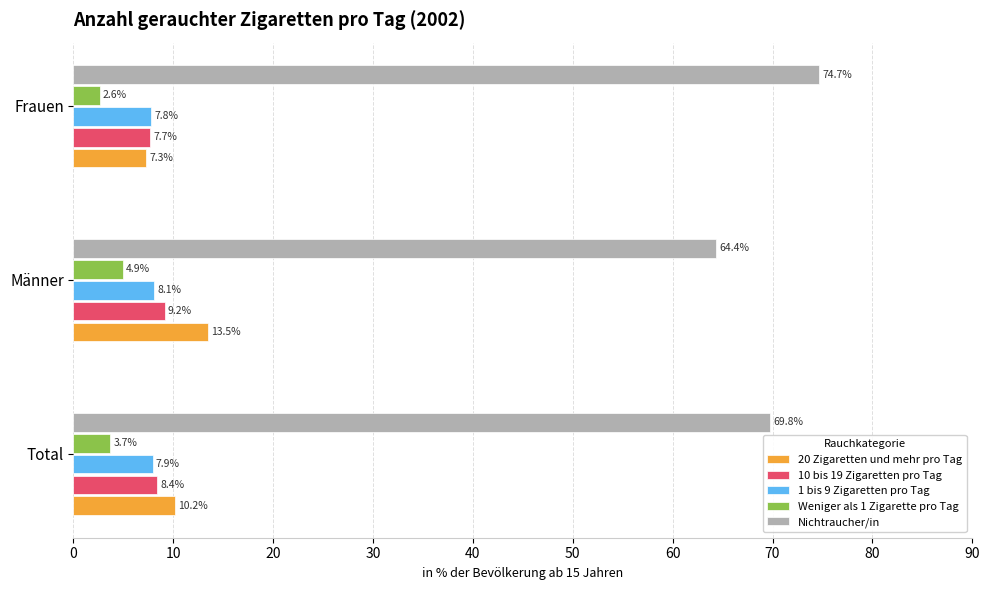

The value of 20 Zigaretten und mehr pro Tag at Männer is 6.3. True or false?

False